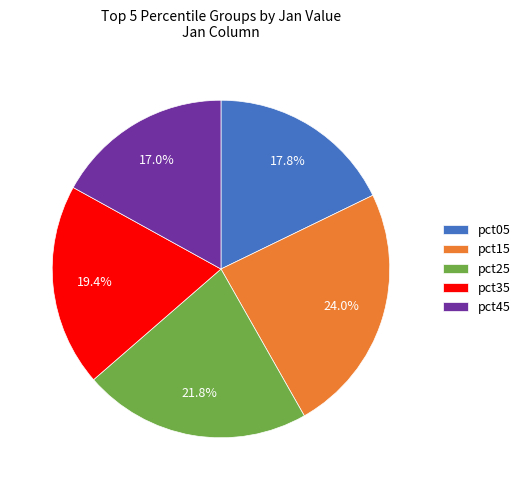

Does any single category account for the majority?

No